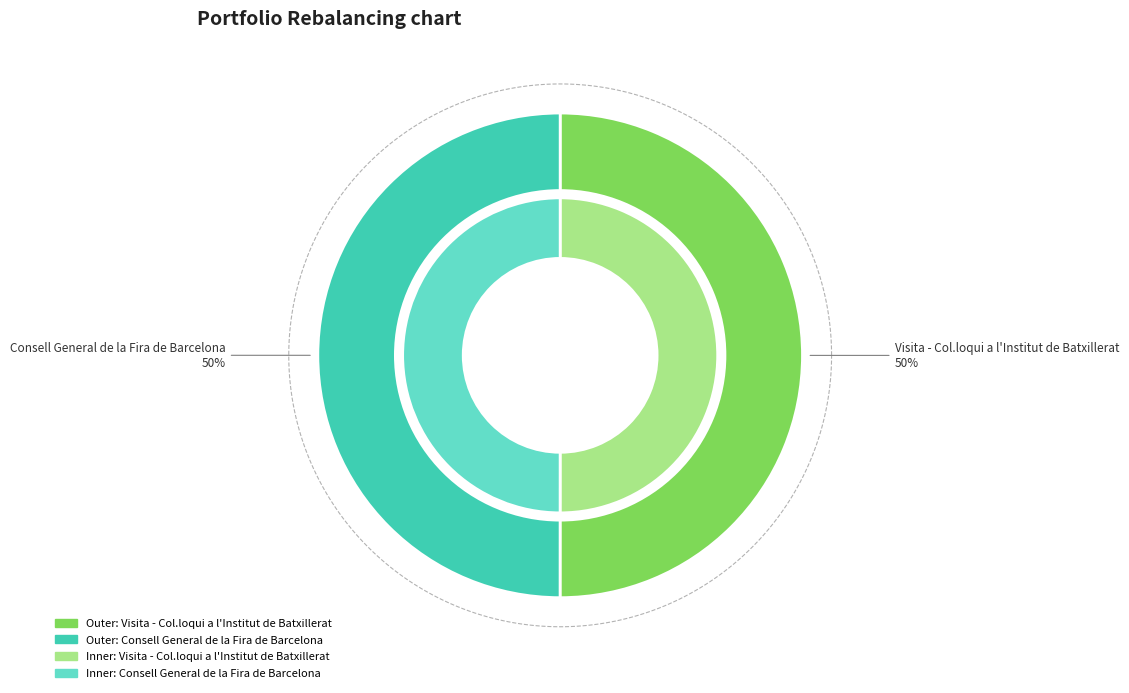

What percentage do Visita - Col.loqui a l'Institut de Batxillerat and Consell General de la Fira de Barcelona together represent?

100.0%